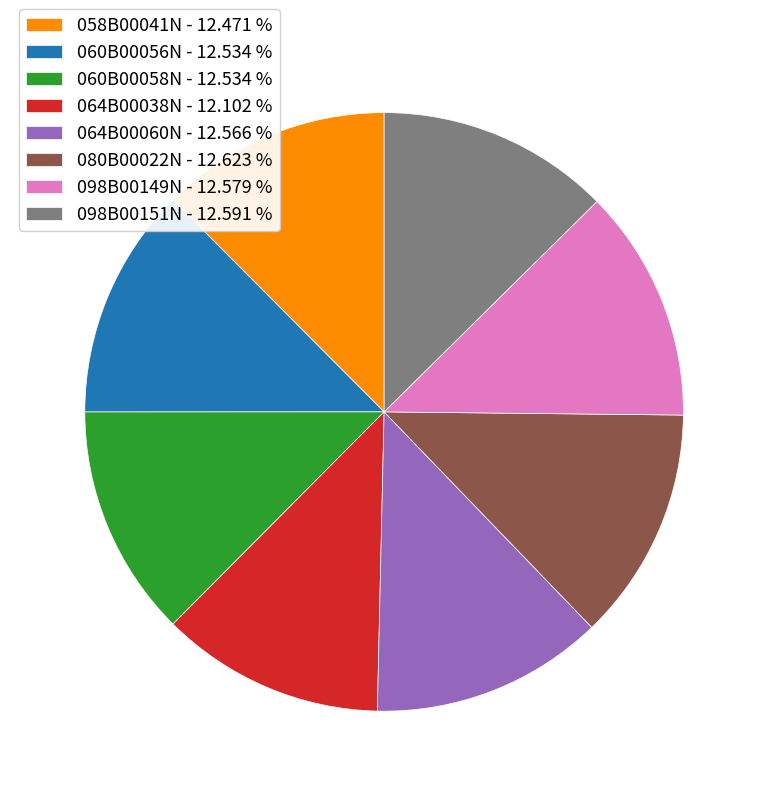

What is the ratio of the value at 060B00058N to the value at 098B00149N?

1.0